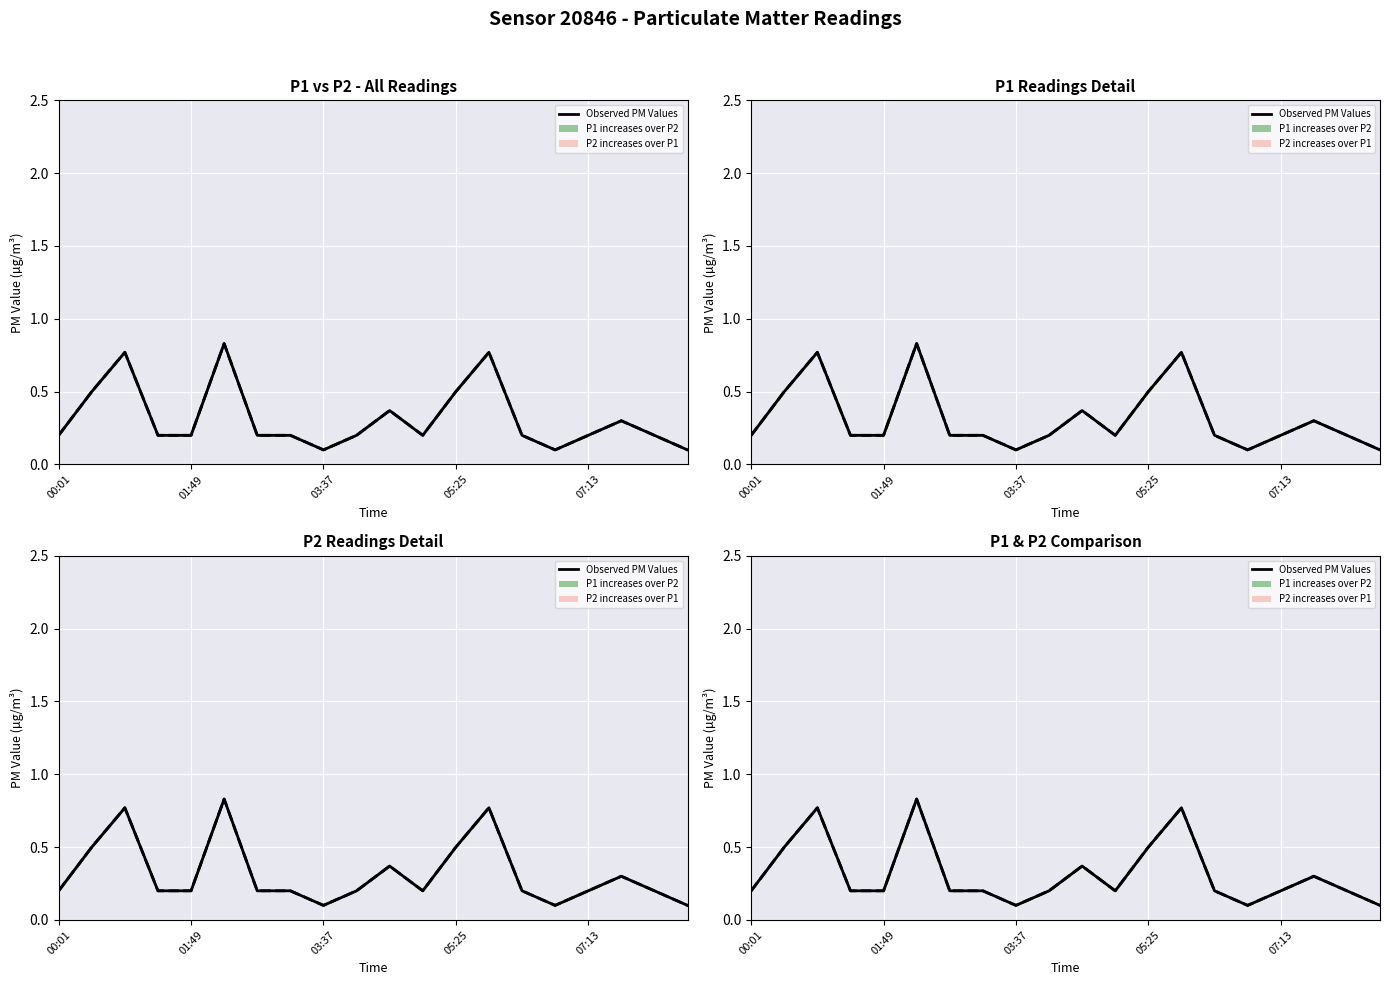

Which series has the widest spread of values?

P1 (PM10)